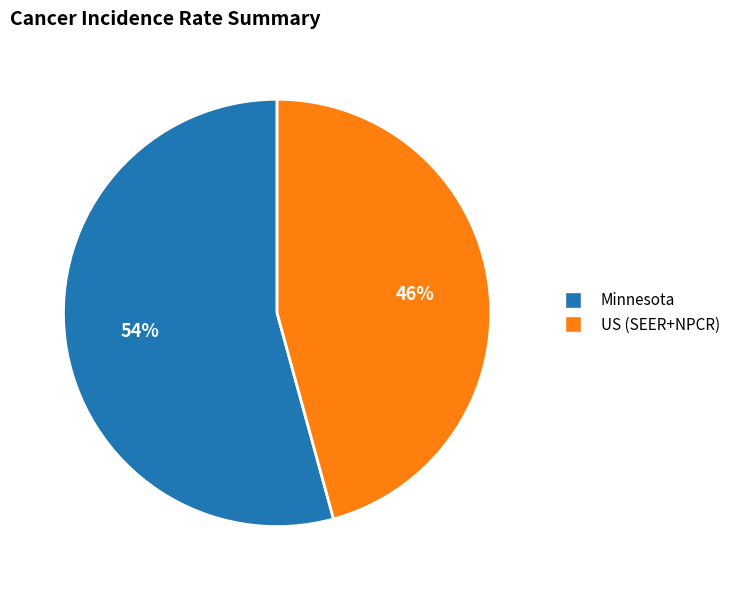

Which has a higher value, Minnesota or US (SEER+NPCR)?

Minnesota